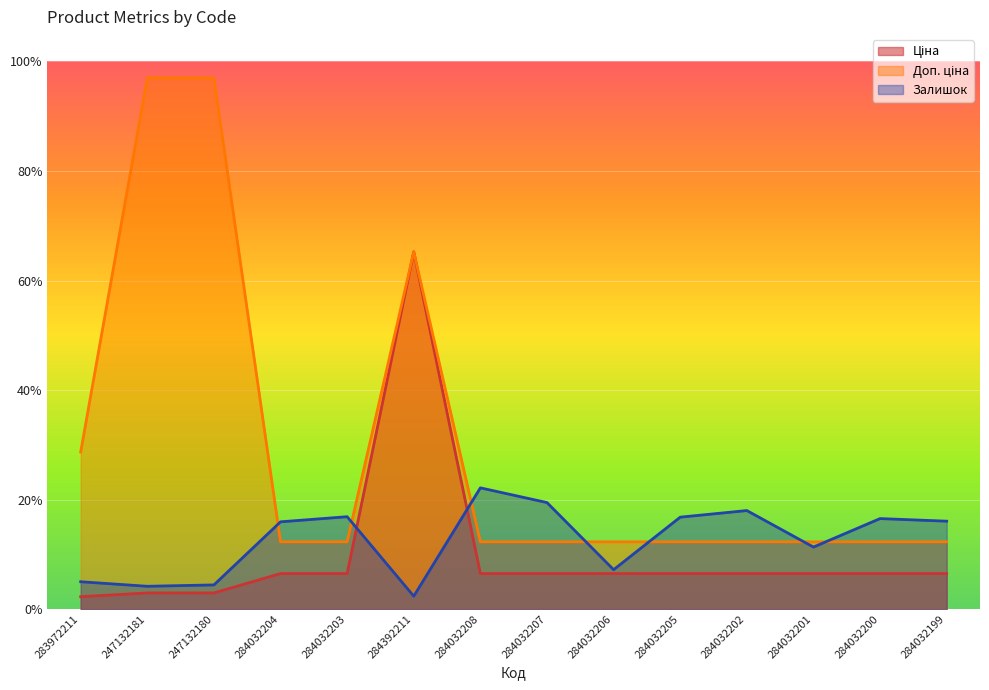

What is the label of the 14th point from the right?

283972211